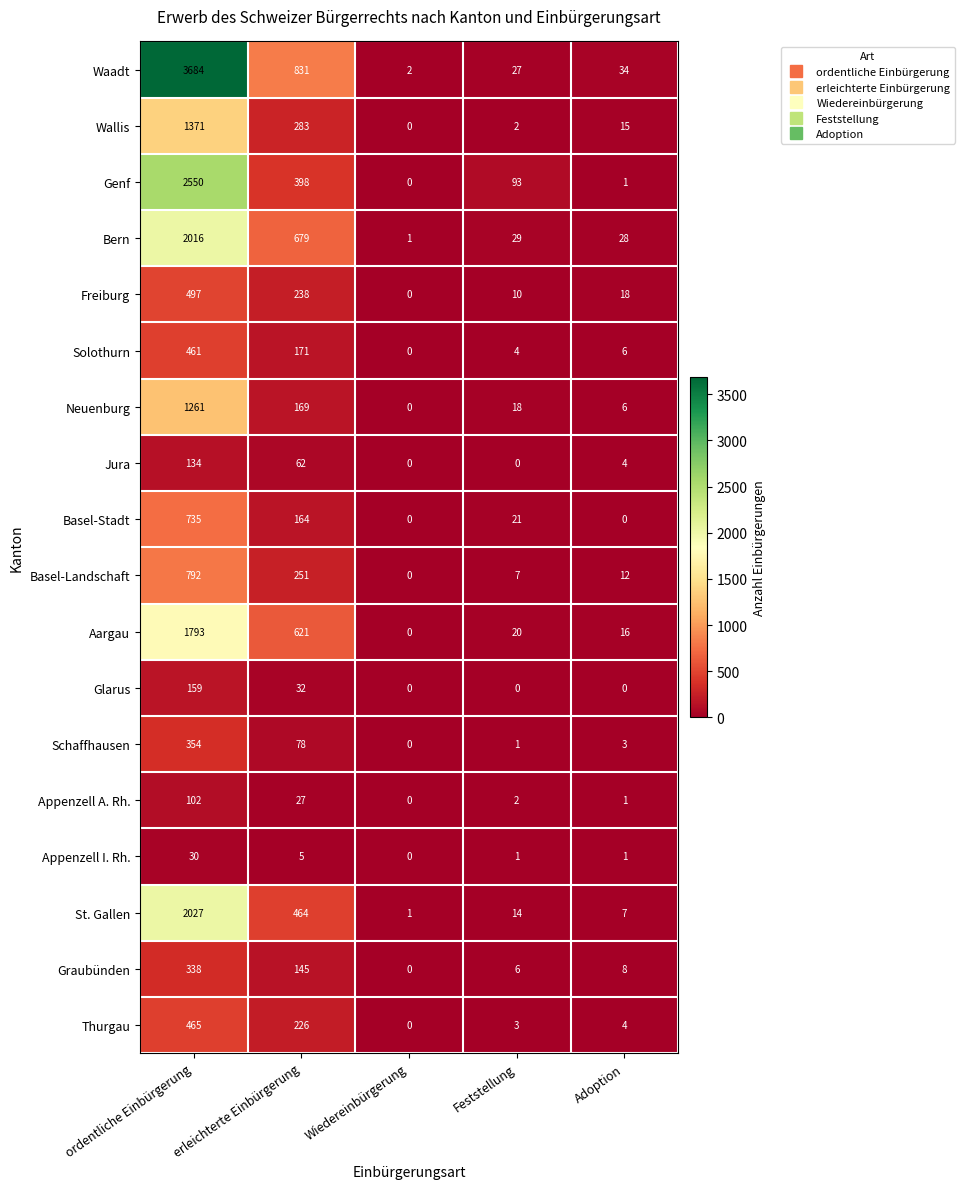

How many positive values does the Appenzell A. Rh. series have?

4